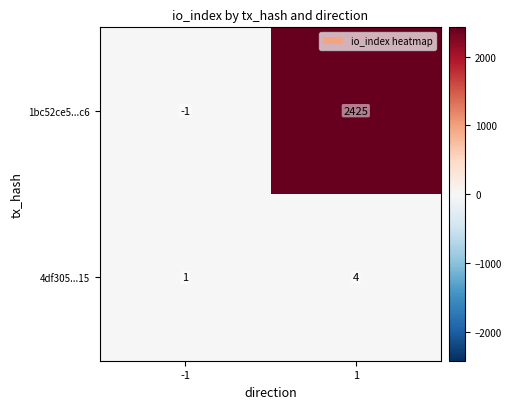

The value of 4df305...15 at 1 is 4. True or false?

True